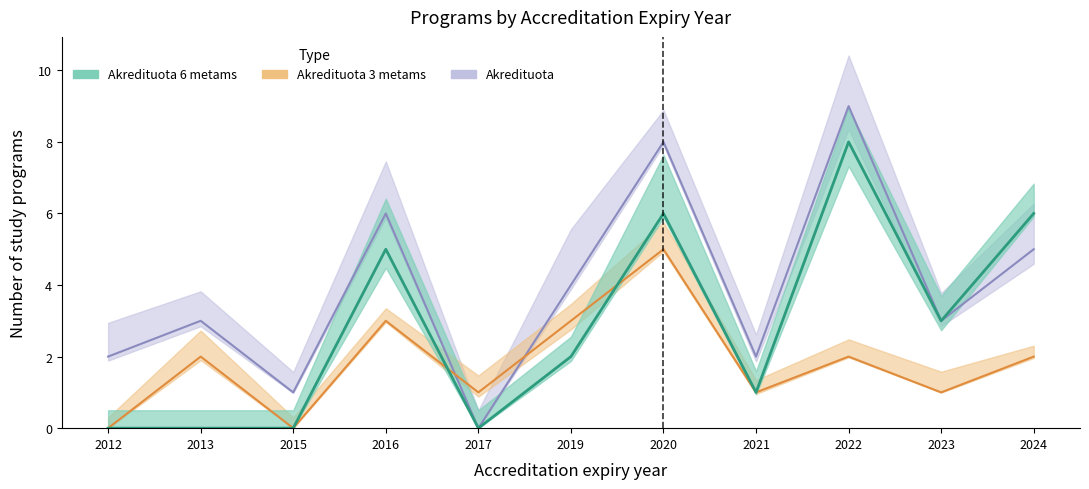

Between 2012 and 2021, which series saw the biggest shift?

Akredituota 3 metams